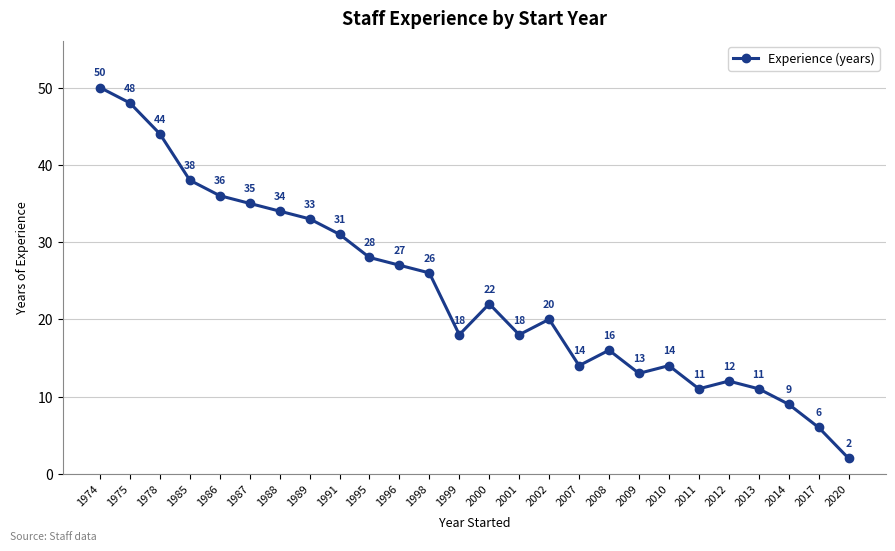

Where is the first local minimum?

1999